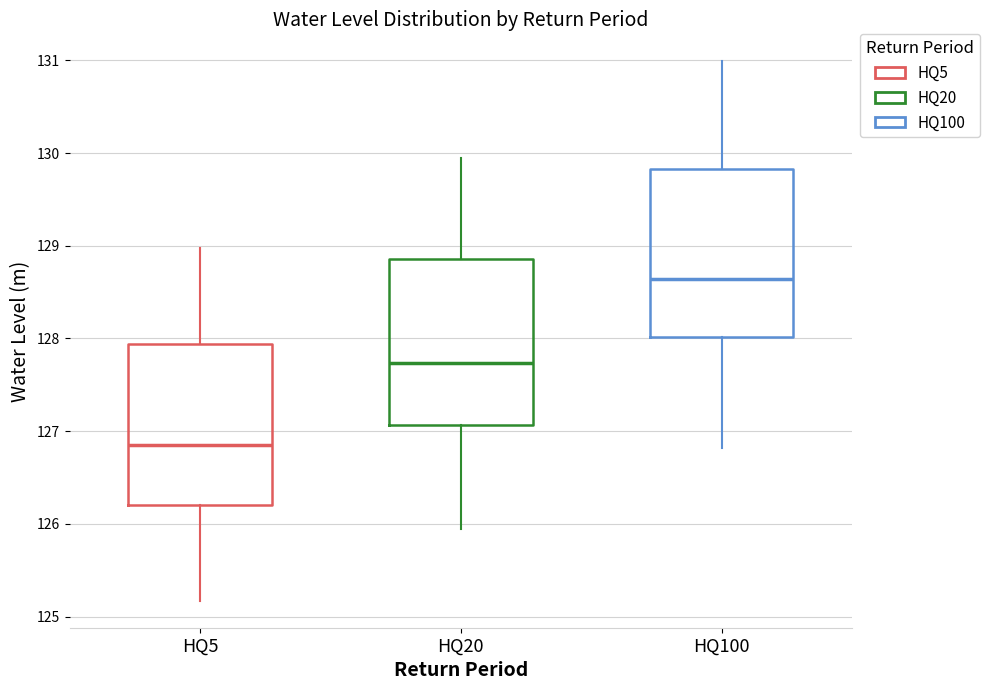

Where is the upper edge of the box for HQ20 on the y-axis? The values are not printed on the chart, so give them approximately, as read against the axis.

128.9